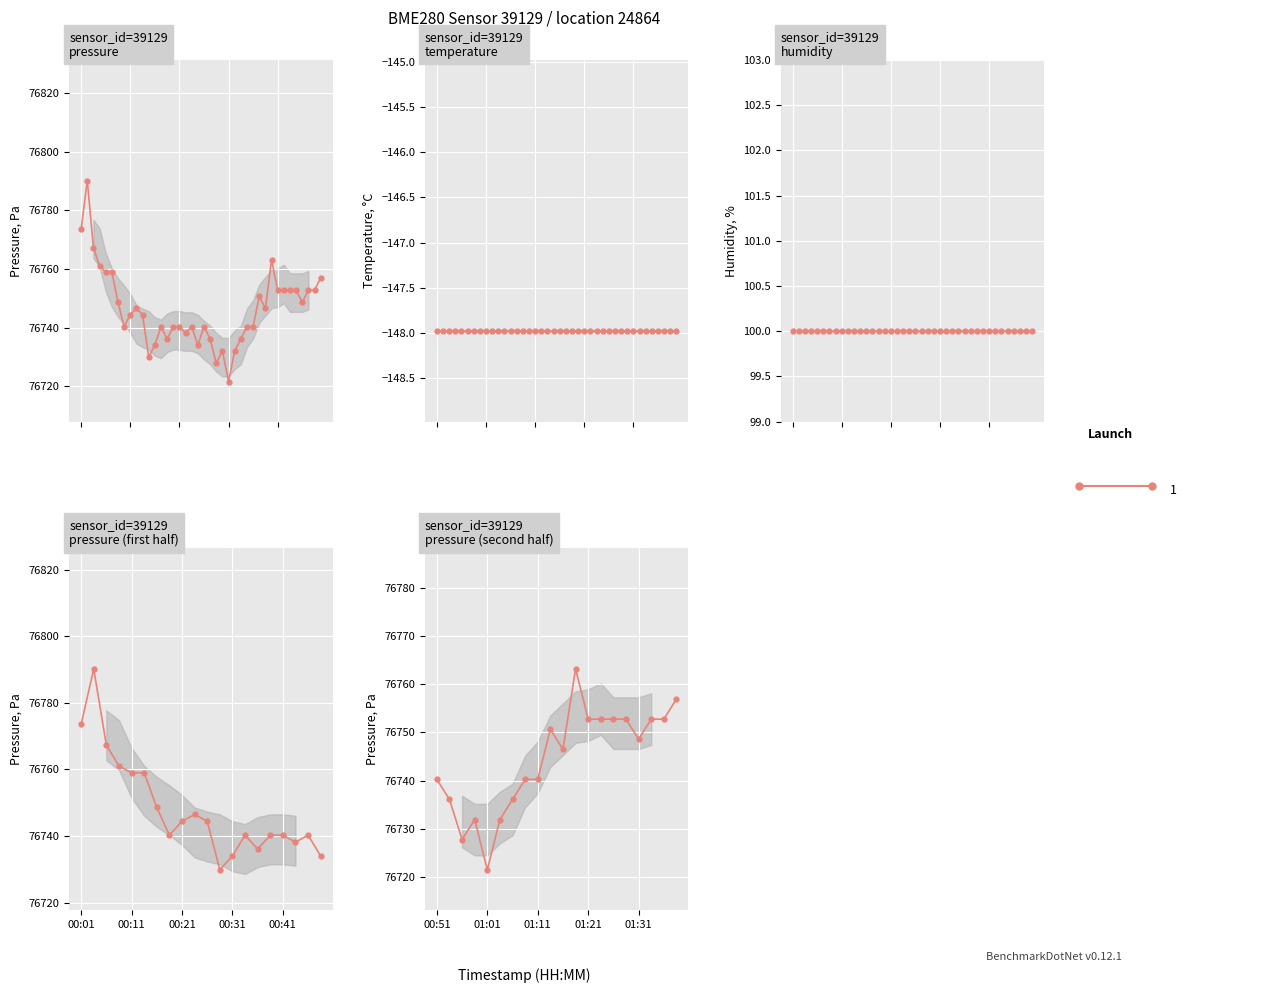

What is the difference between the maximum and minimum values in the pressure series?

68.6